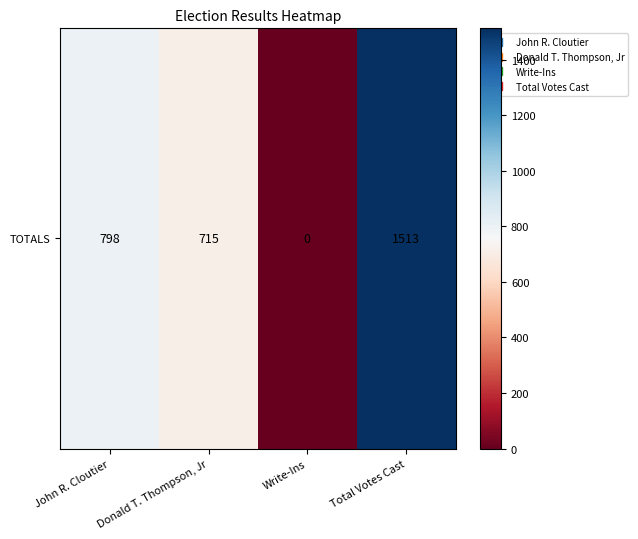

What is the ratio of the value at Donald T. Thompson, Jr to the value at John R. Cloutier?

0.9